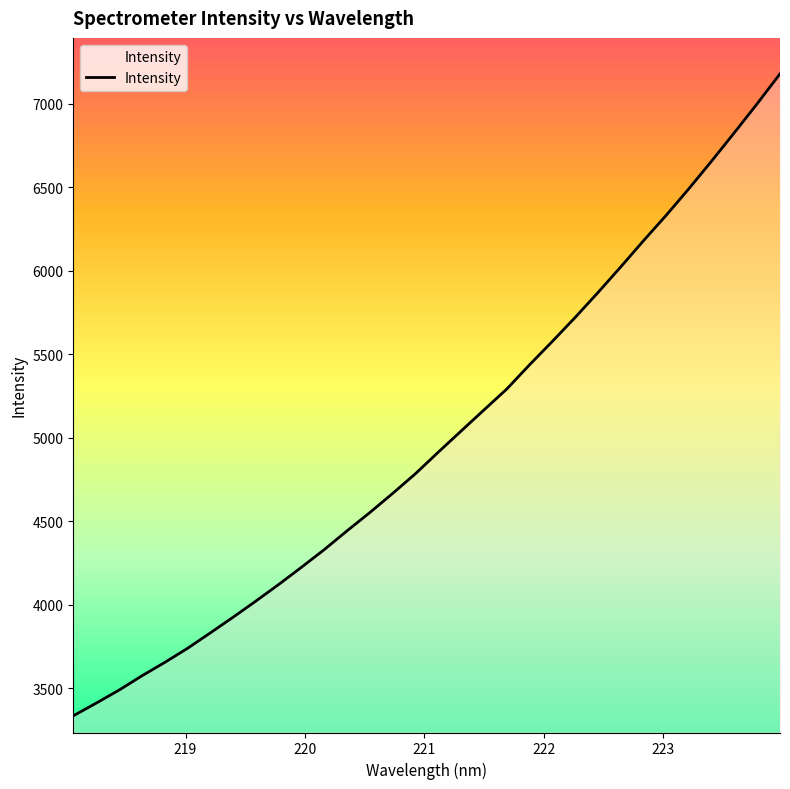

What is the difference between the maximum and minimum values?

3845.3